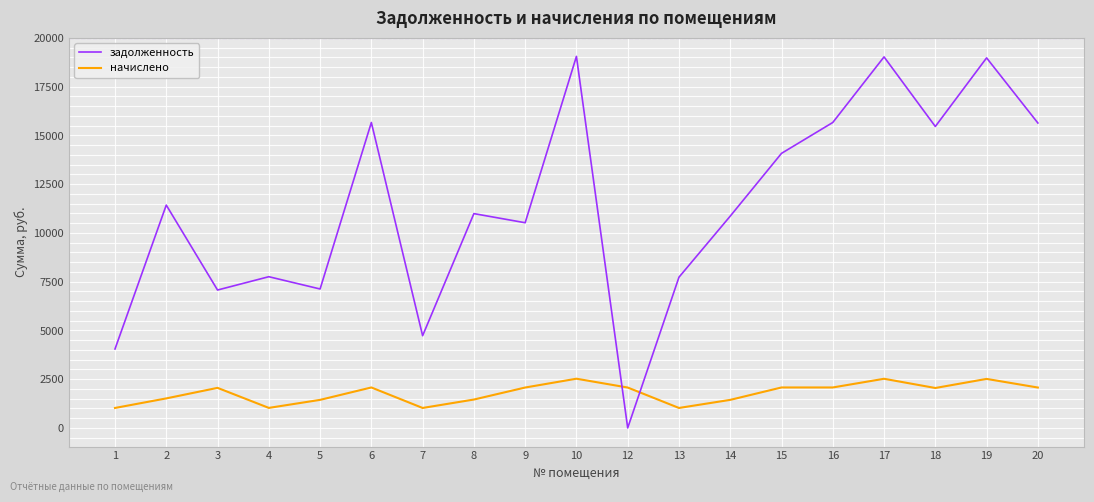

Between 8 and 20, which series saw the biggest shift?

задолженность